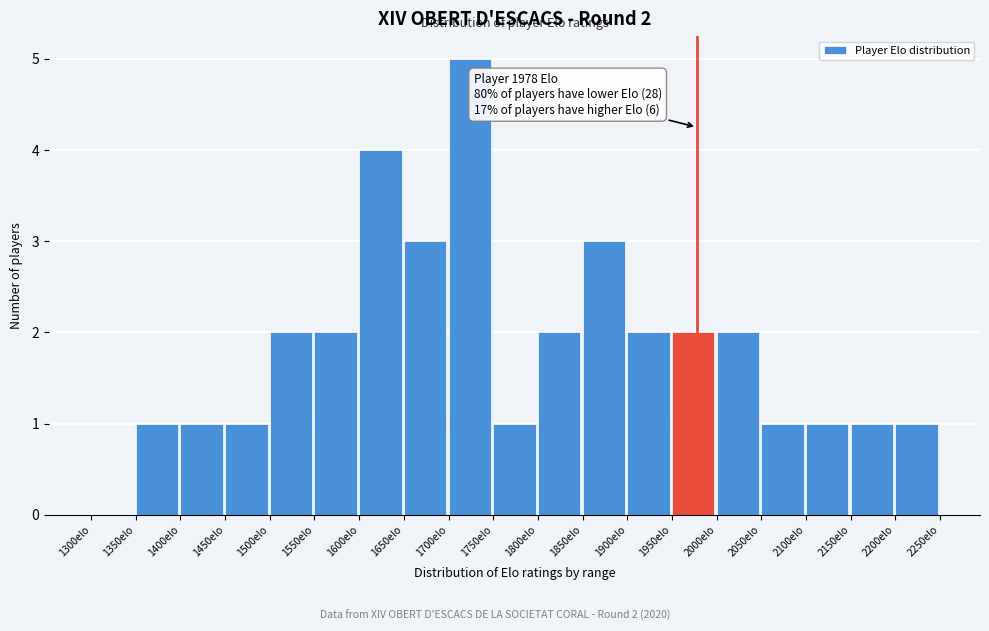

Over which range of the x-axis is the bar tallest?

1700 to 1750